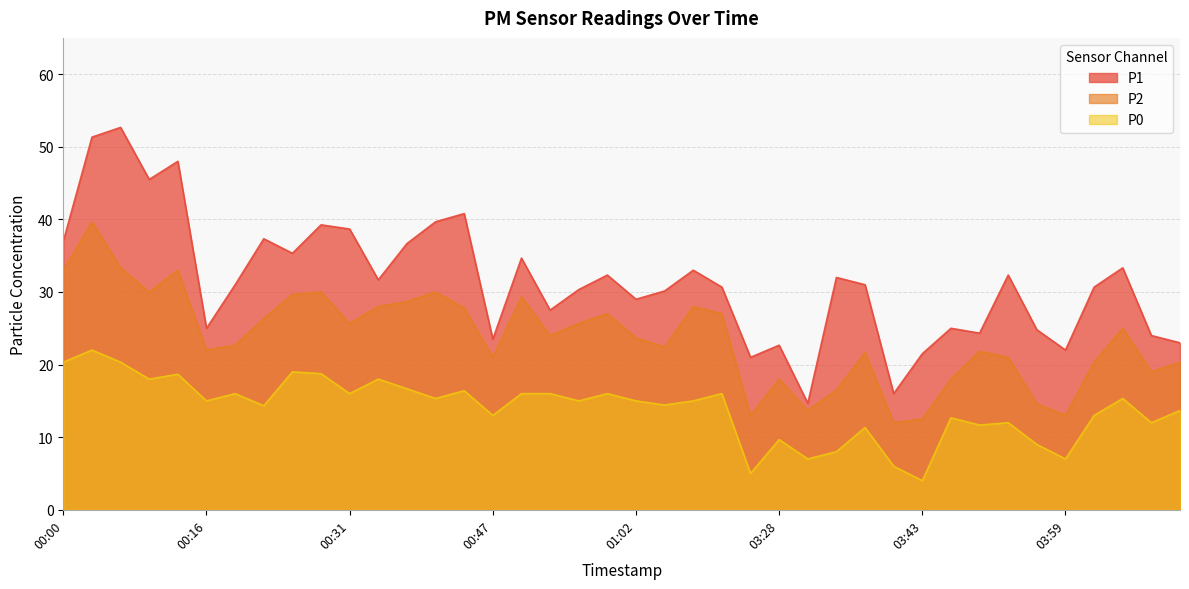

How many data points in P2 are above 24?

19